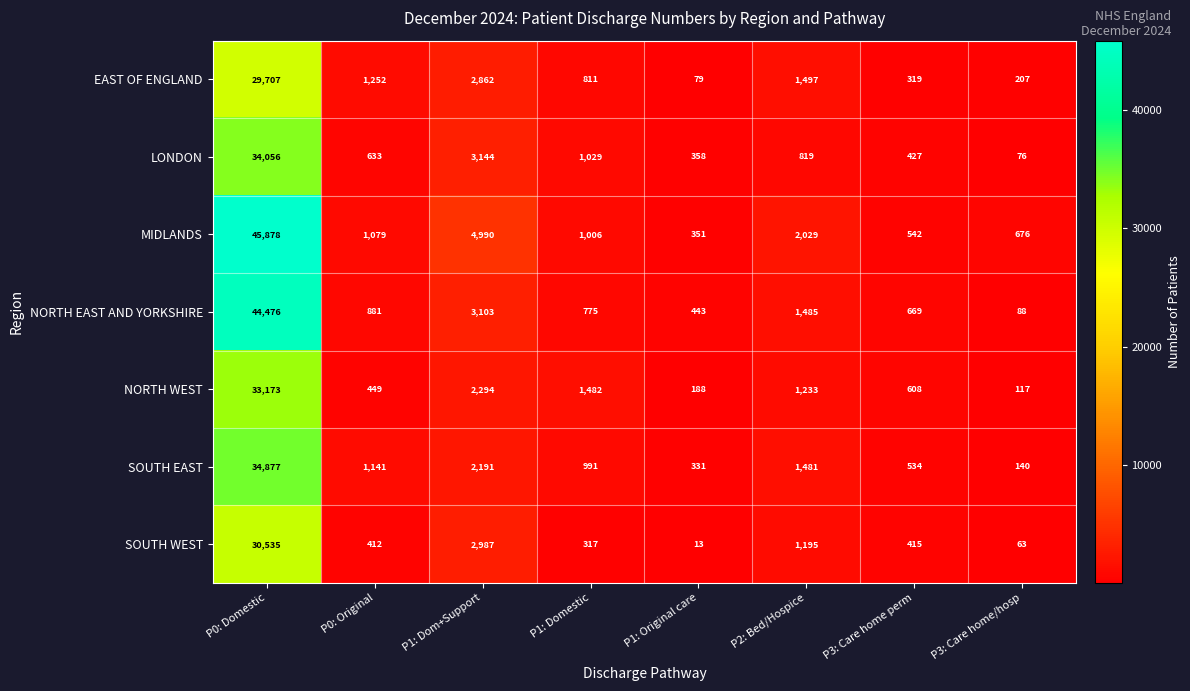

Where is NORTH EAST AND YORKSHIRE nearest to the value 22282?

P1: Dom+Support